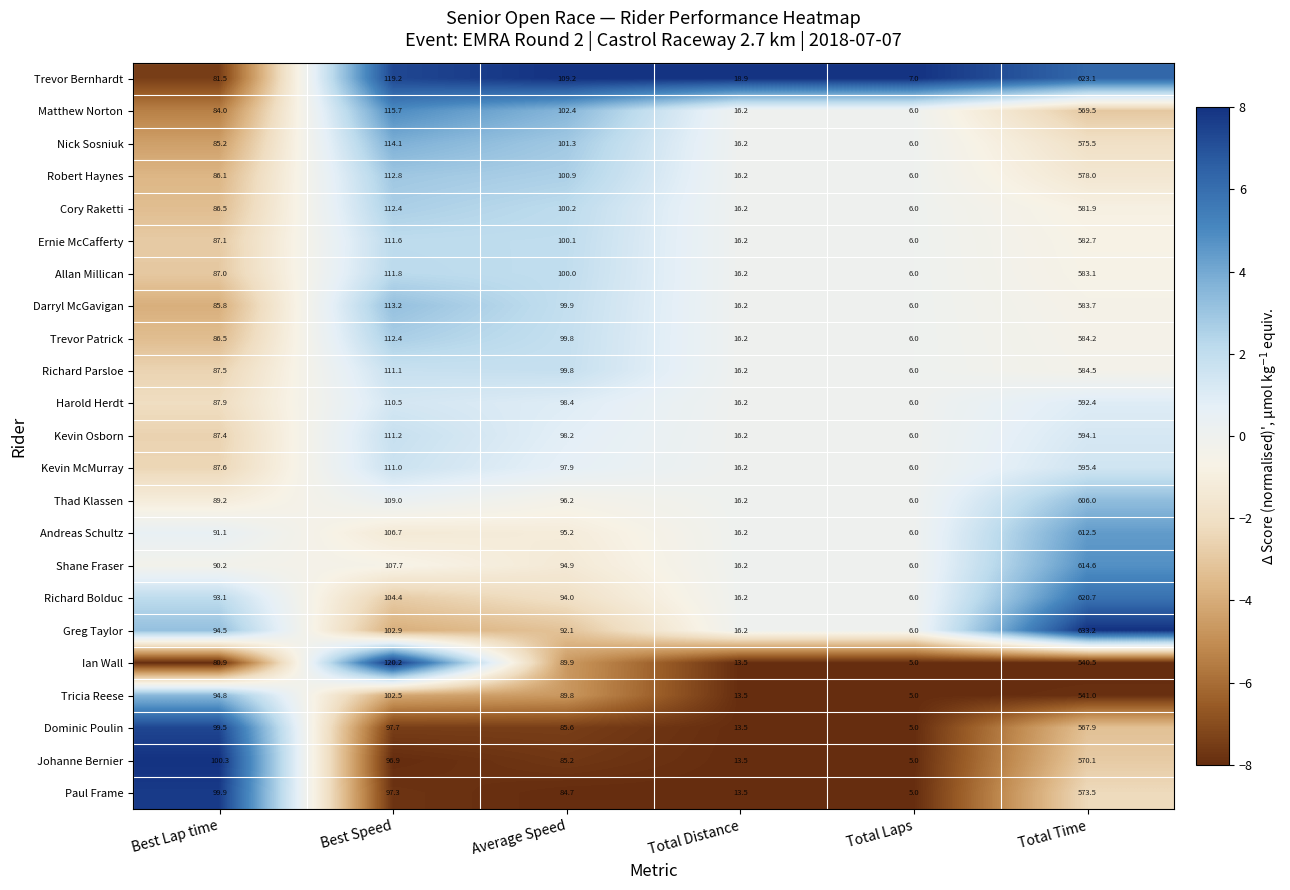

Is the value of Matthew Norton at Average Speed greater than the value of Andreas Schultz at Total Laps?

Yes